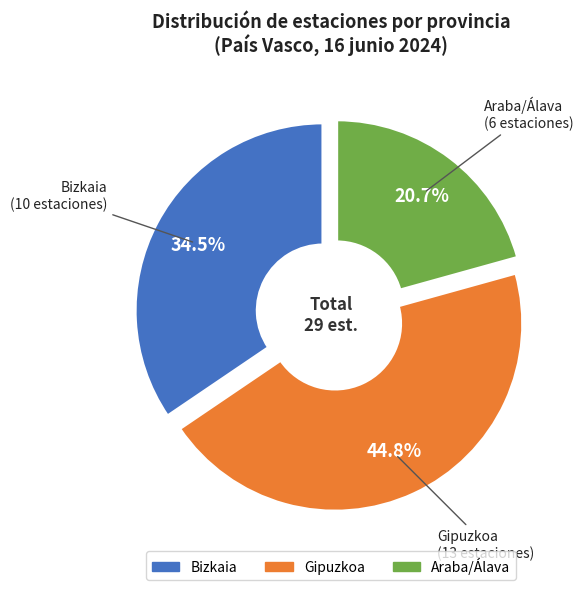

Which slice is the smallest?

Araba/Álava